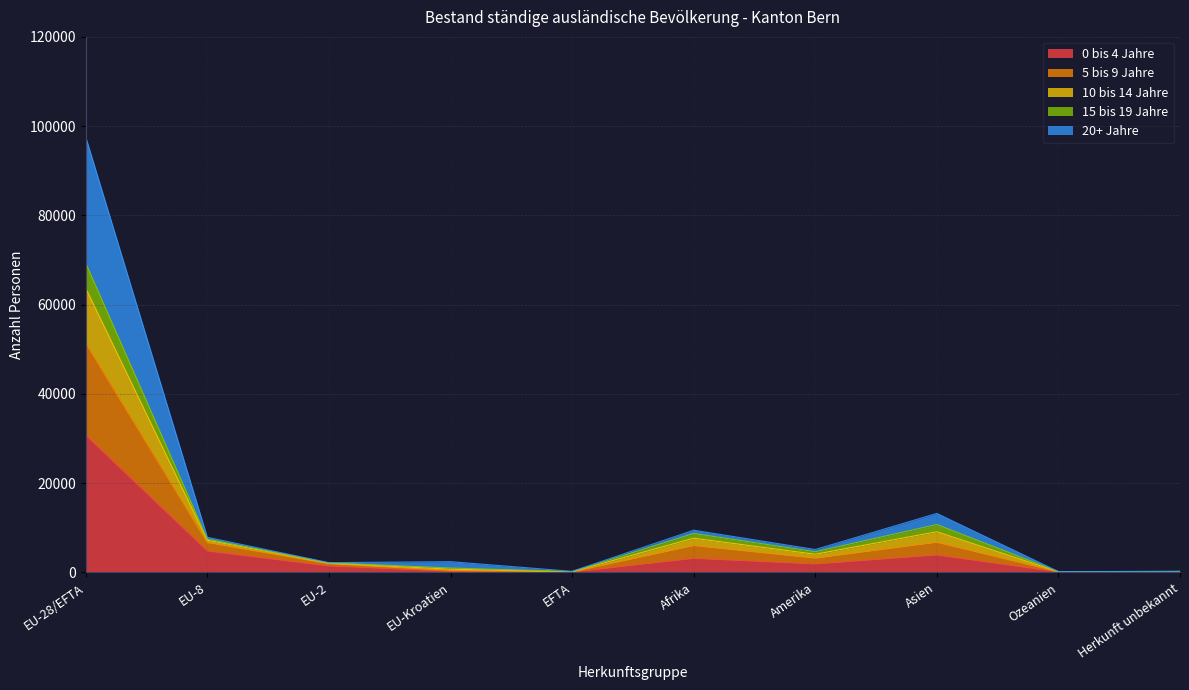

True or false: 0 bis 4 Jahre has a value of 7831 at EU-8.

False